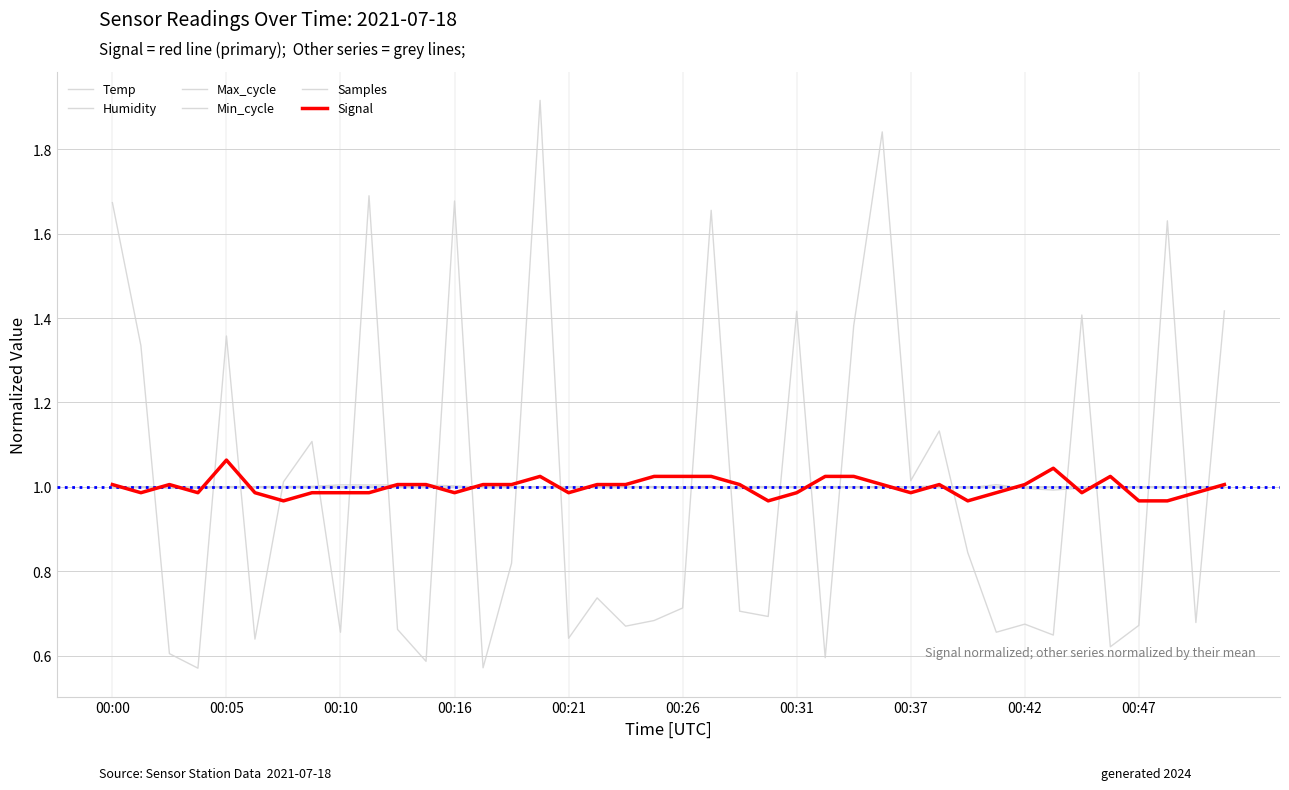

How many interior local valleys does the Temp series have?

1